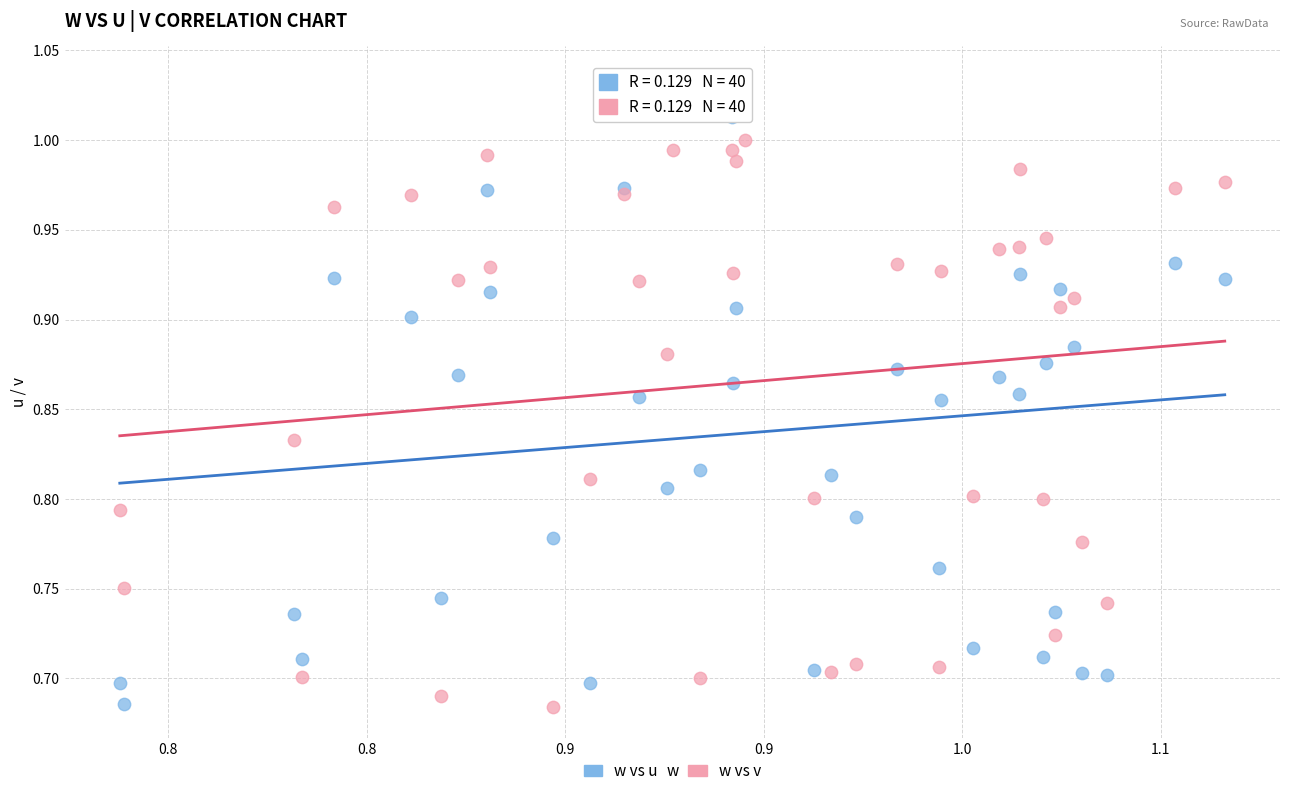

What is the X range (max minus min) for the scatter plot?

0.3